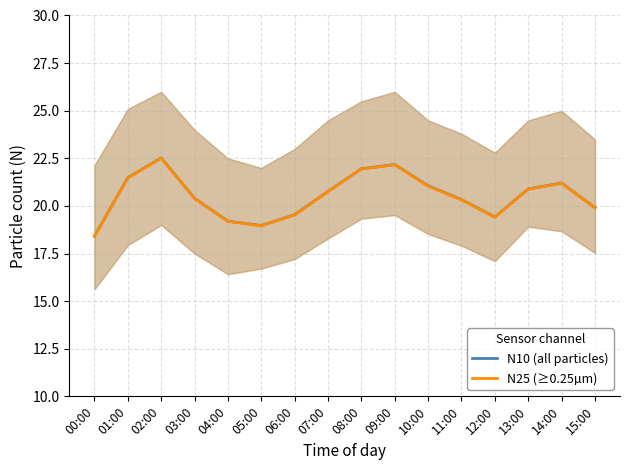

The N25 (≥0.25µm) series shows 22.2 at 09:00. True or false?

True